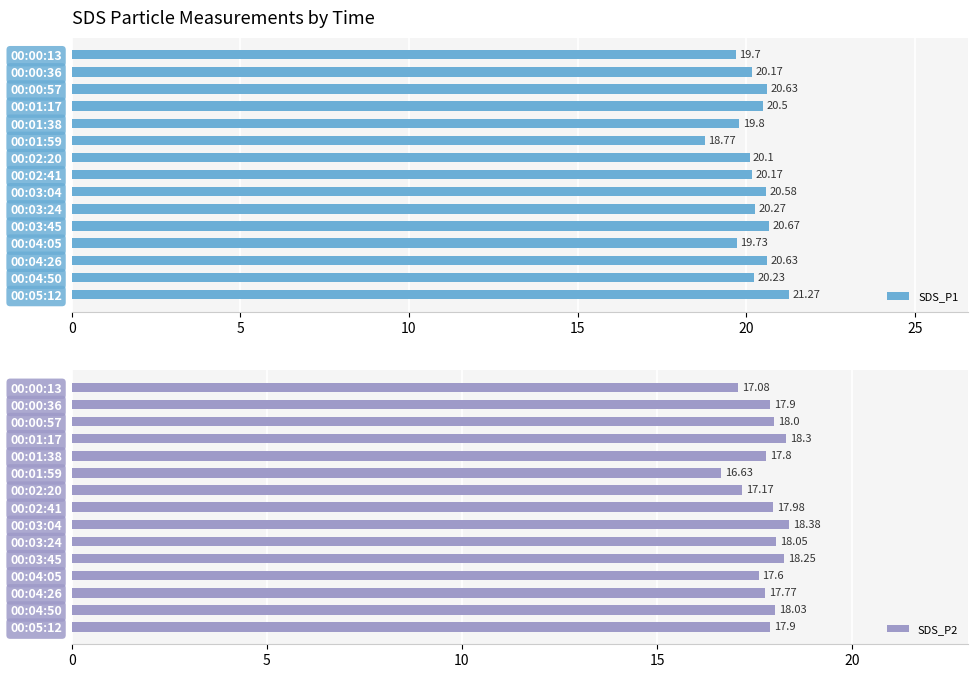

What is the difference between the second highest and minimum values in the SDS_P1 series?

1.9